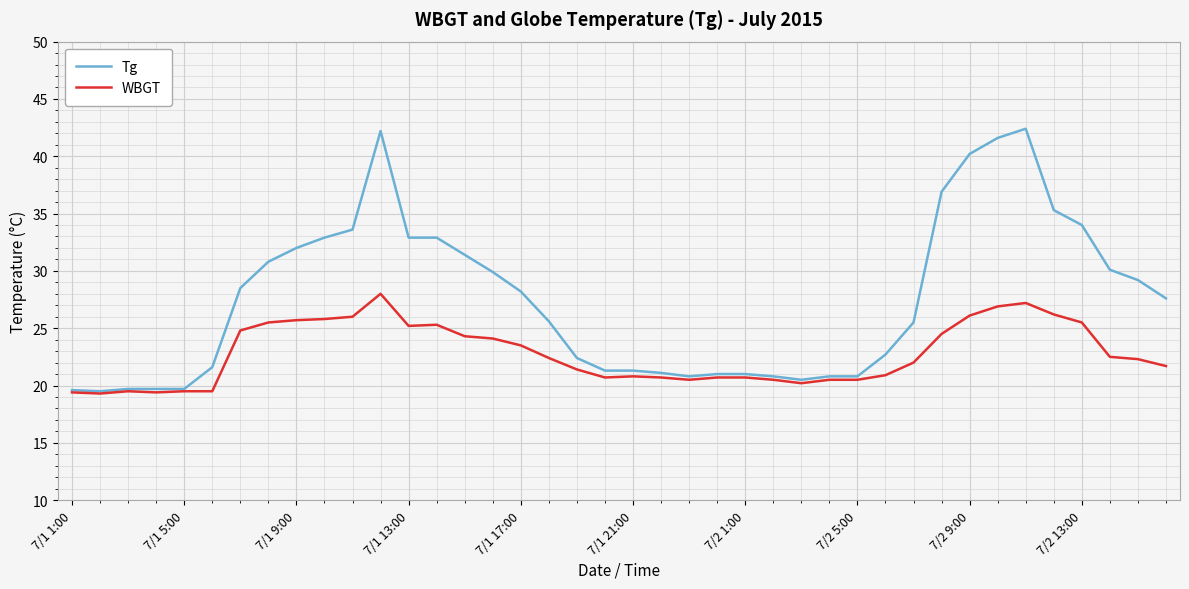

Which series has the largest total across all categories?

Tg